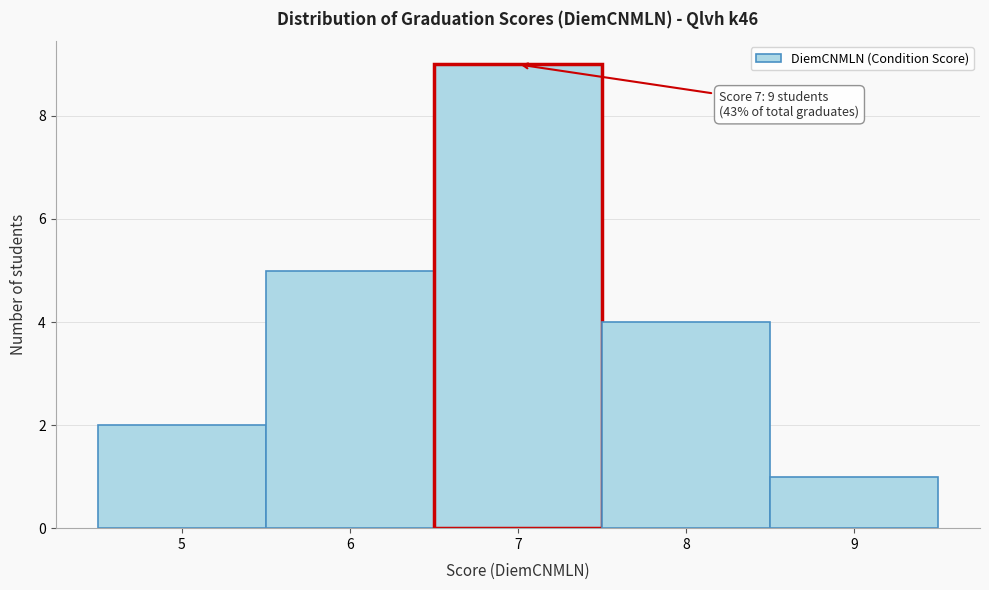

Over which range of the x-axis is the bar tallest?

6.5 to 7.5